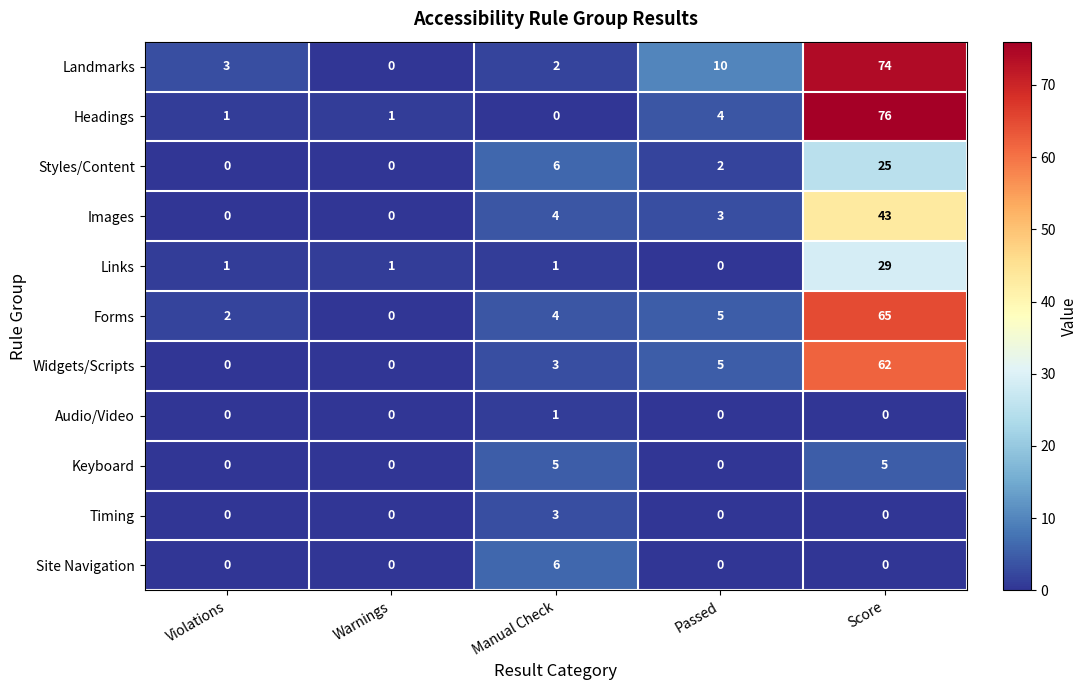

Read the Timing value at Manual Check.

3